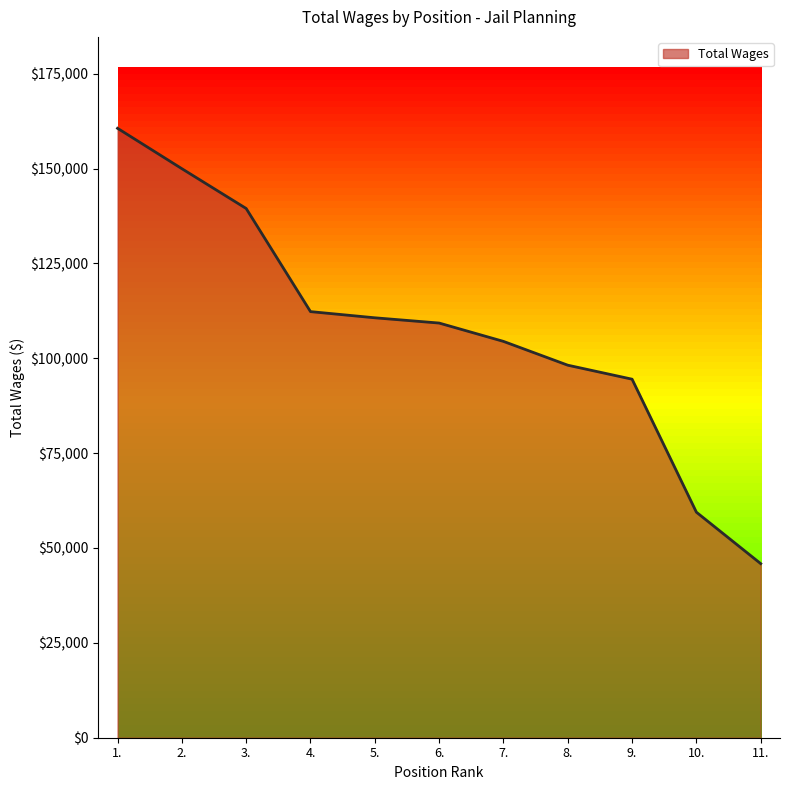

Between 10. and 2., which is larger?

2.